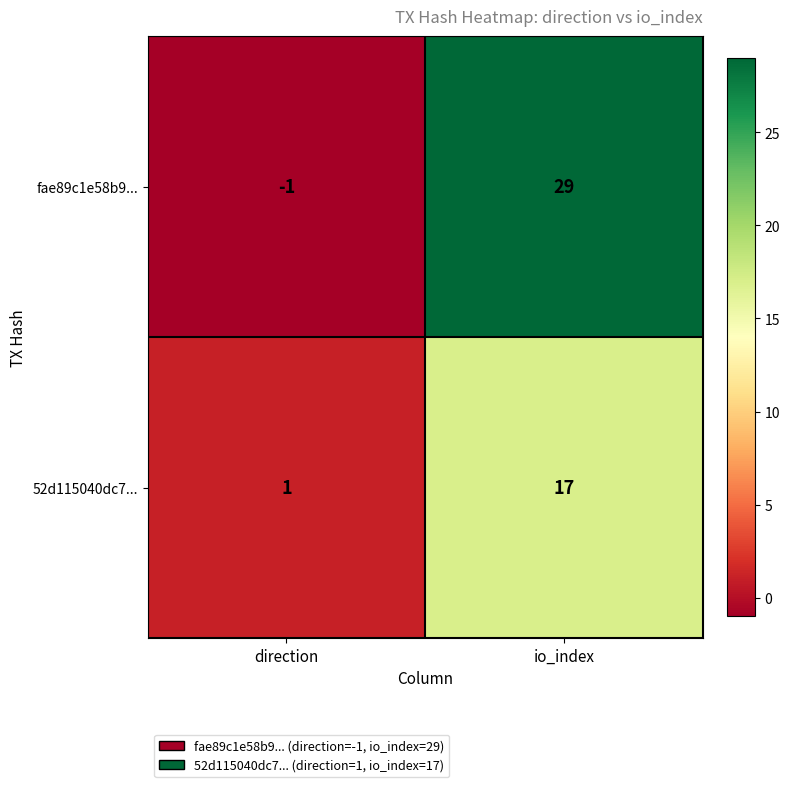

Between direction and io_index, which series saw the biggest shift?

fae89c1e58b9...